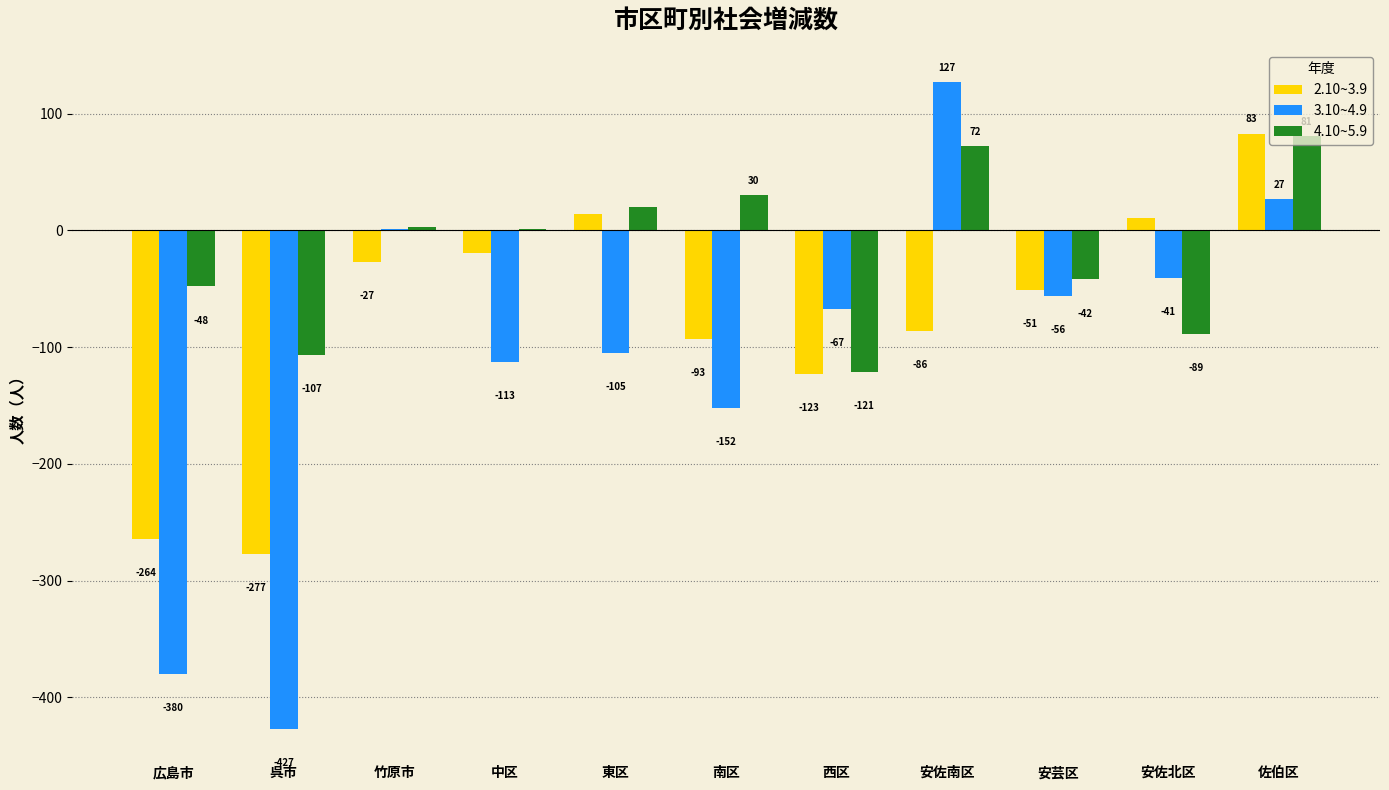

How many categories are shown in the chart?

11